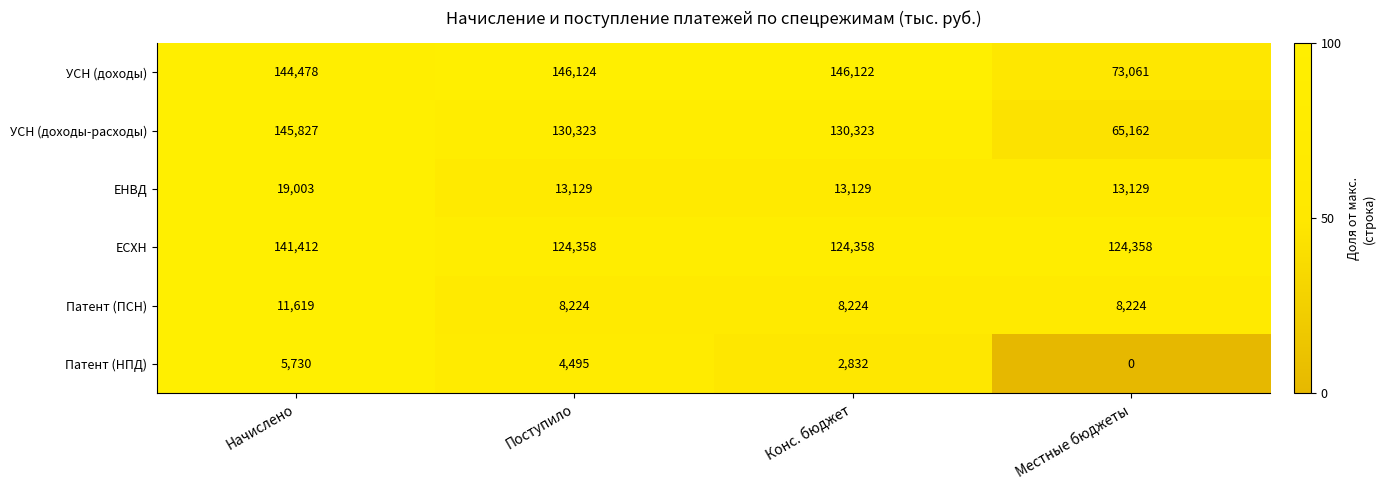

List the labels in order of УСН (доходы) value, largest first.

Поступило, Конс. бюджет, Начислено, Местные бюджеты